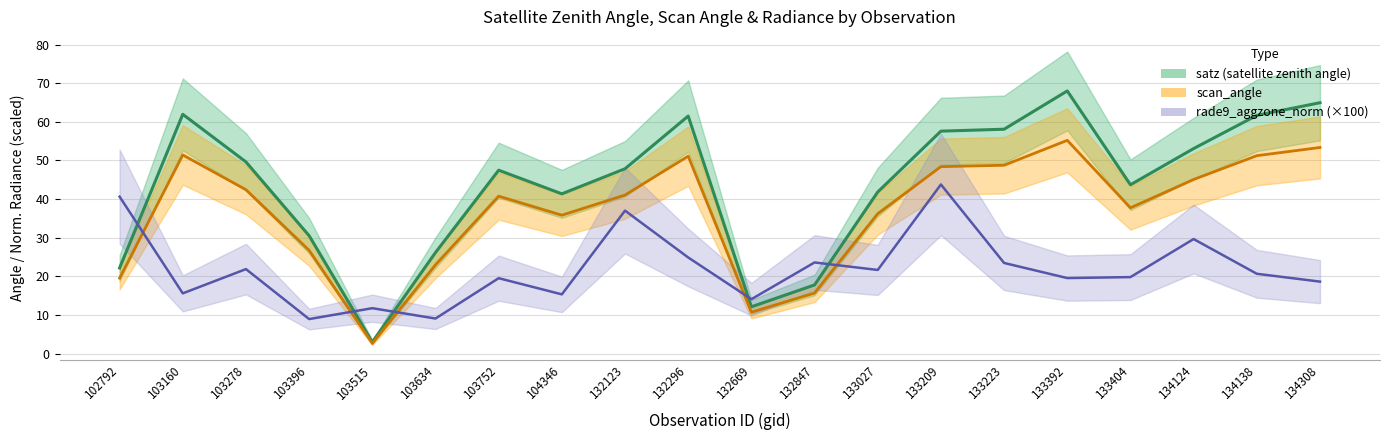

At which label does scan_angle reach its minimum?

103515